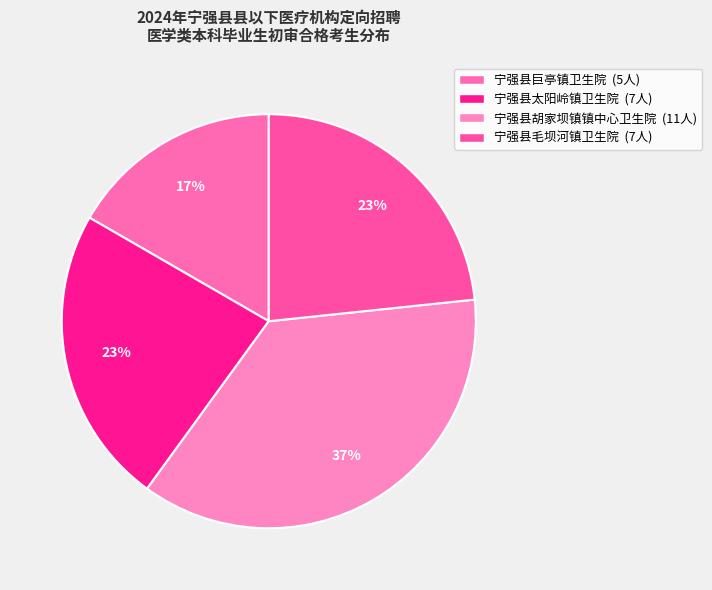

Is there any slice that represents more than half of the pie?

No